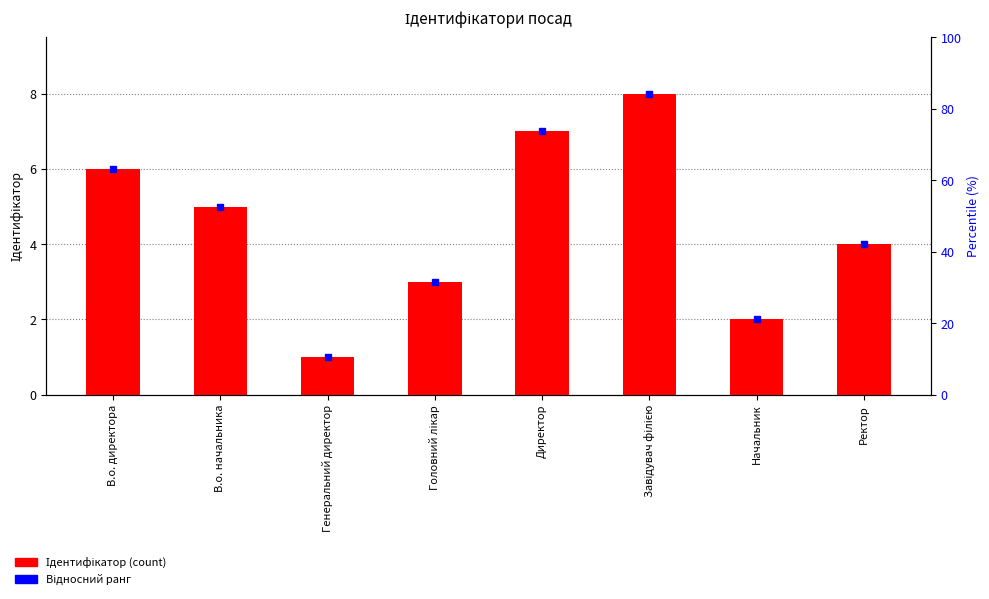

What is the value of the 5th bar from the left?

7